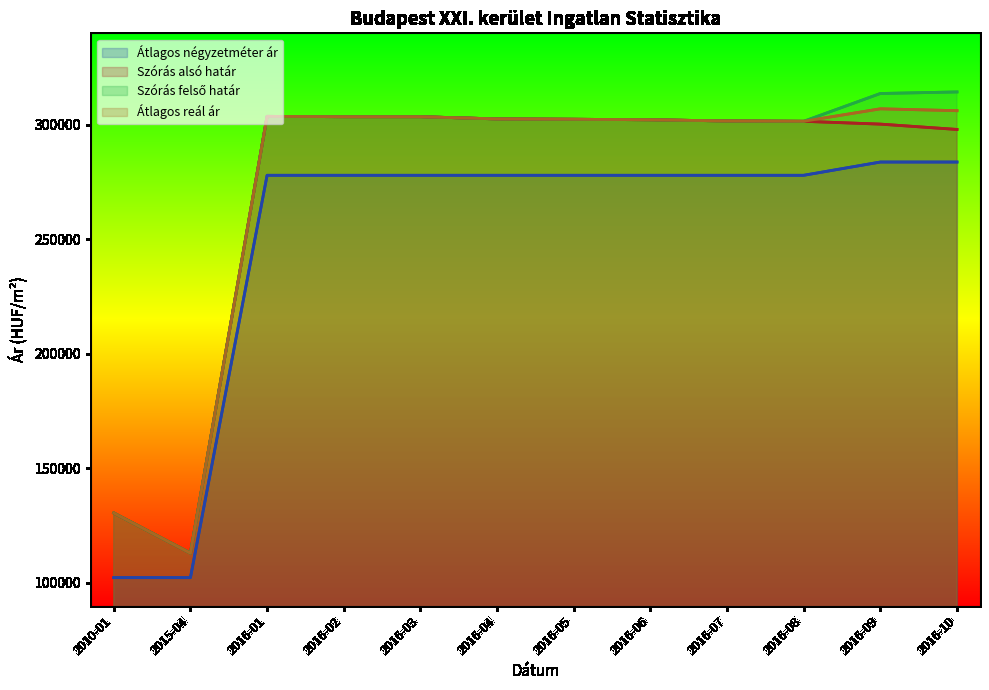

Which series has the widest spread of values?

Szórás felső határ